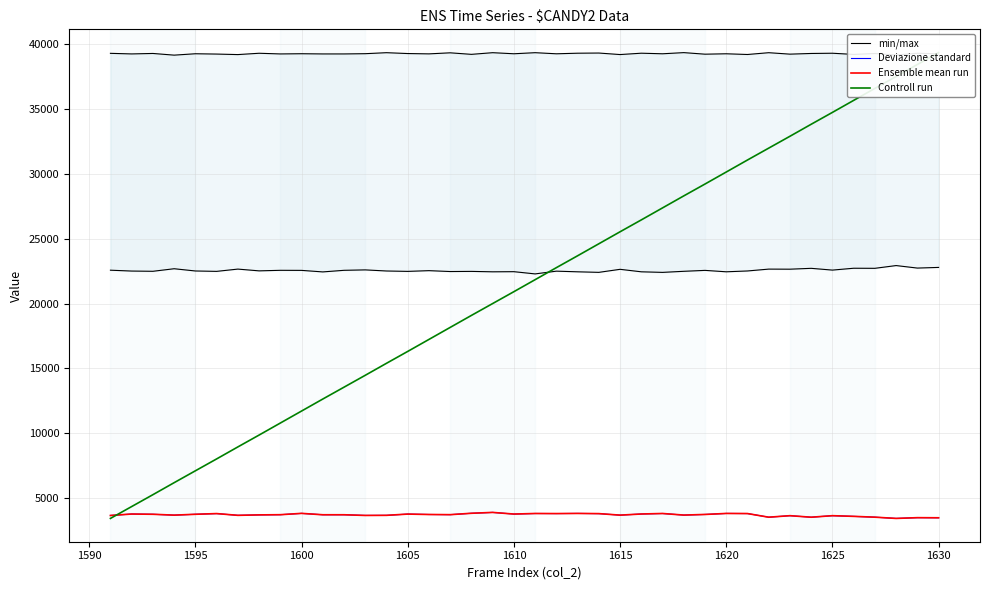

What is the lowest value of the Deviazione standard series?

3441